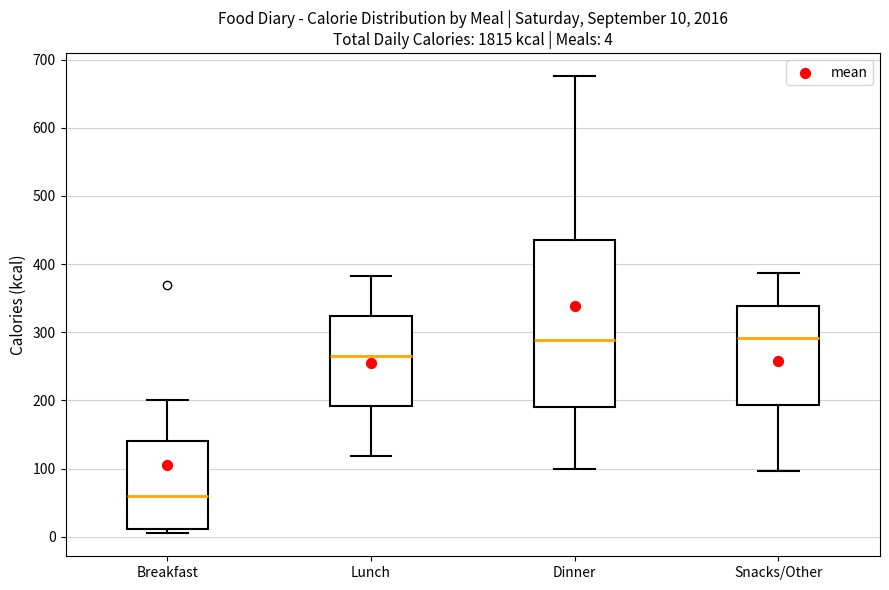

Comparing the boxes themselves (not the whiskers), which one is the tallest?

Dinner